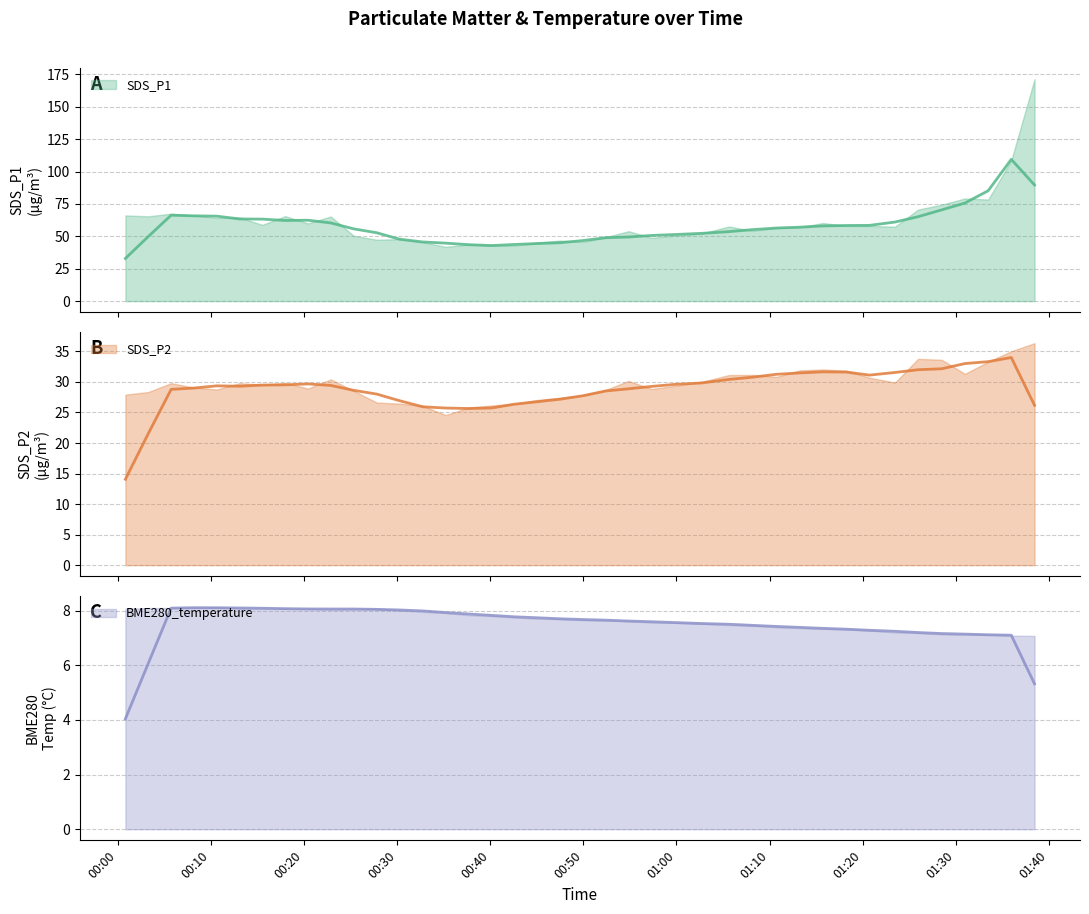

How many data points in SDS_P2 are above 29?

23